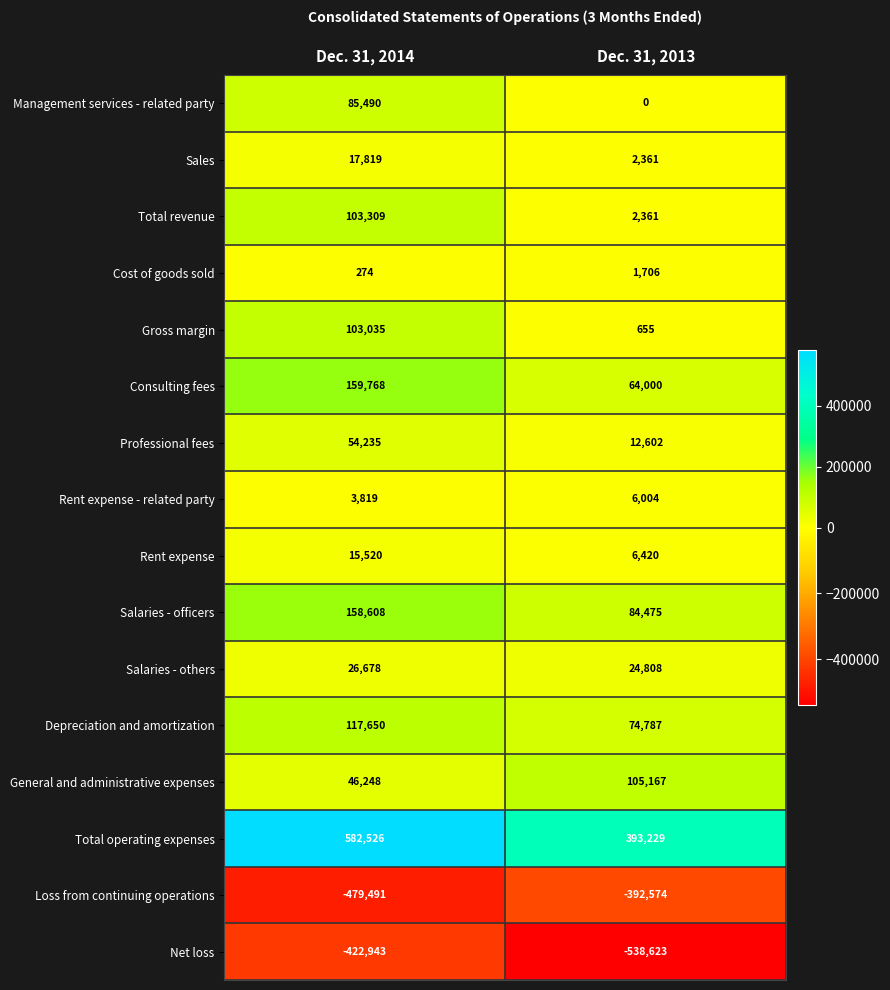

What is the difference between the highest and lowest values at Dec. 31, 2014?

1062017